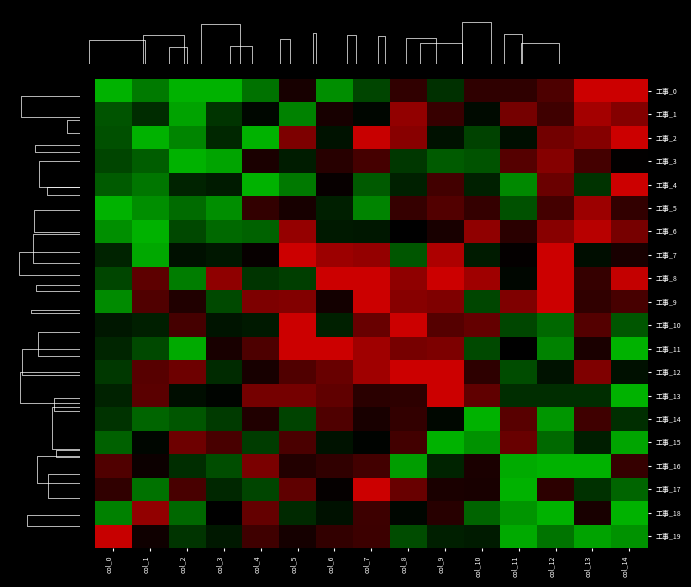

The value of 工事_2 at col_13 is -0.5. True or false?

False